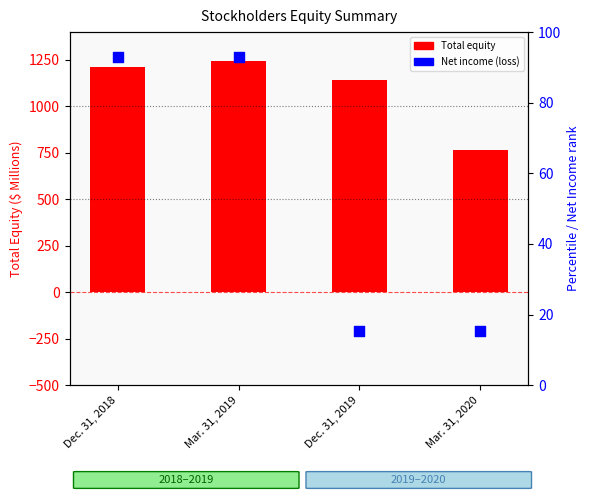

What are all the series names shown in the legend?

Total equity, Net income (loss)